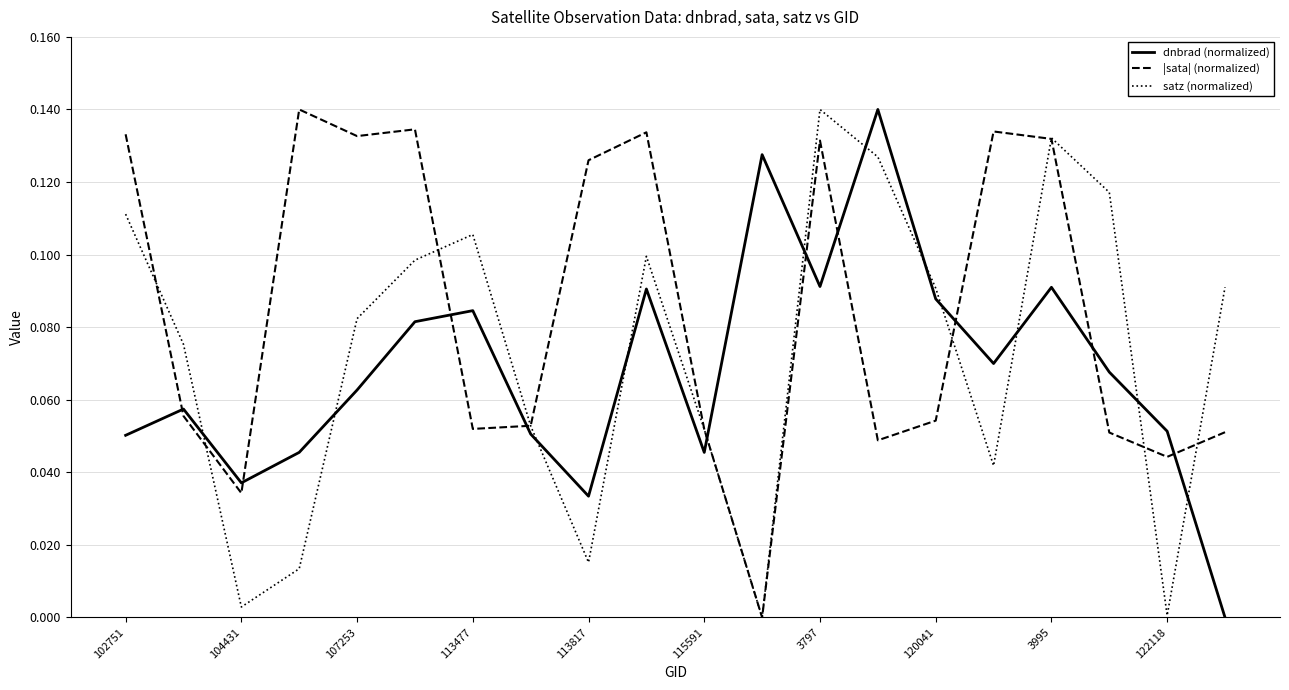

List the series in order of their overall mean, lowest first.

dnbrad (normalized), satz (normalized), |sata| (normalized)